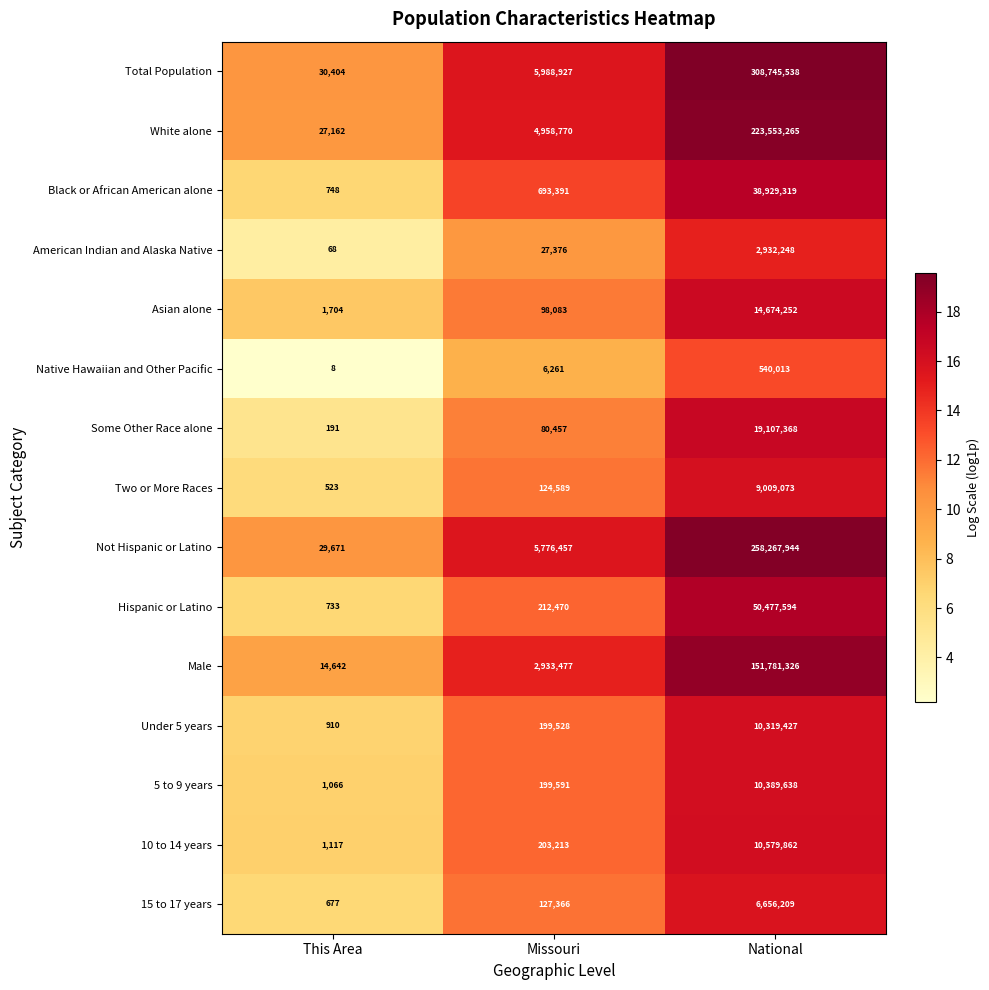

List the series in order of their peak value, highest first.

Total Population, Not Hispanic or Latino, White alone, Male, Hispanic or Latino, Black or African American alone, Some Other Race alone, Asian alone, 10 to 14 years, 5 to 9 years, Under 5 years, Two or More Races, 15 to 17 years, American Indian and Alaska Native, Native Hawaiian and Other Pacific